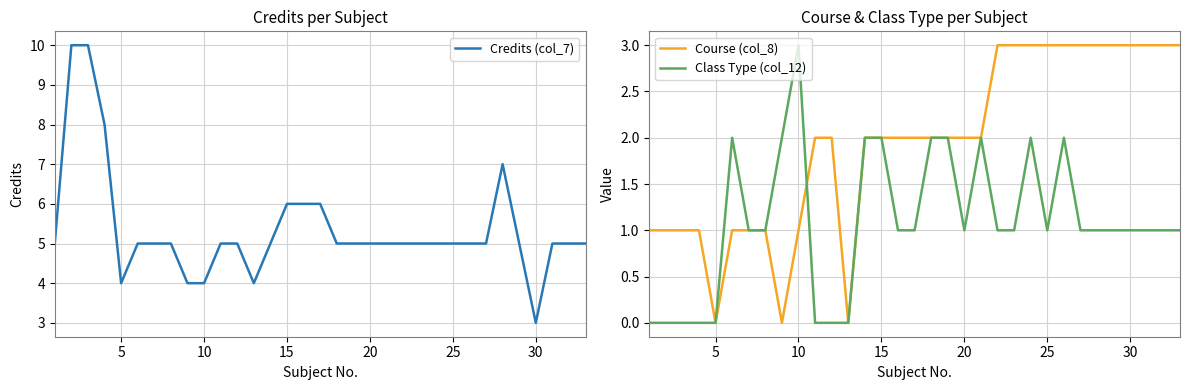

Is this an area chart (filled region under the line)?

No